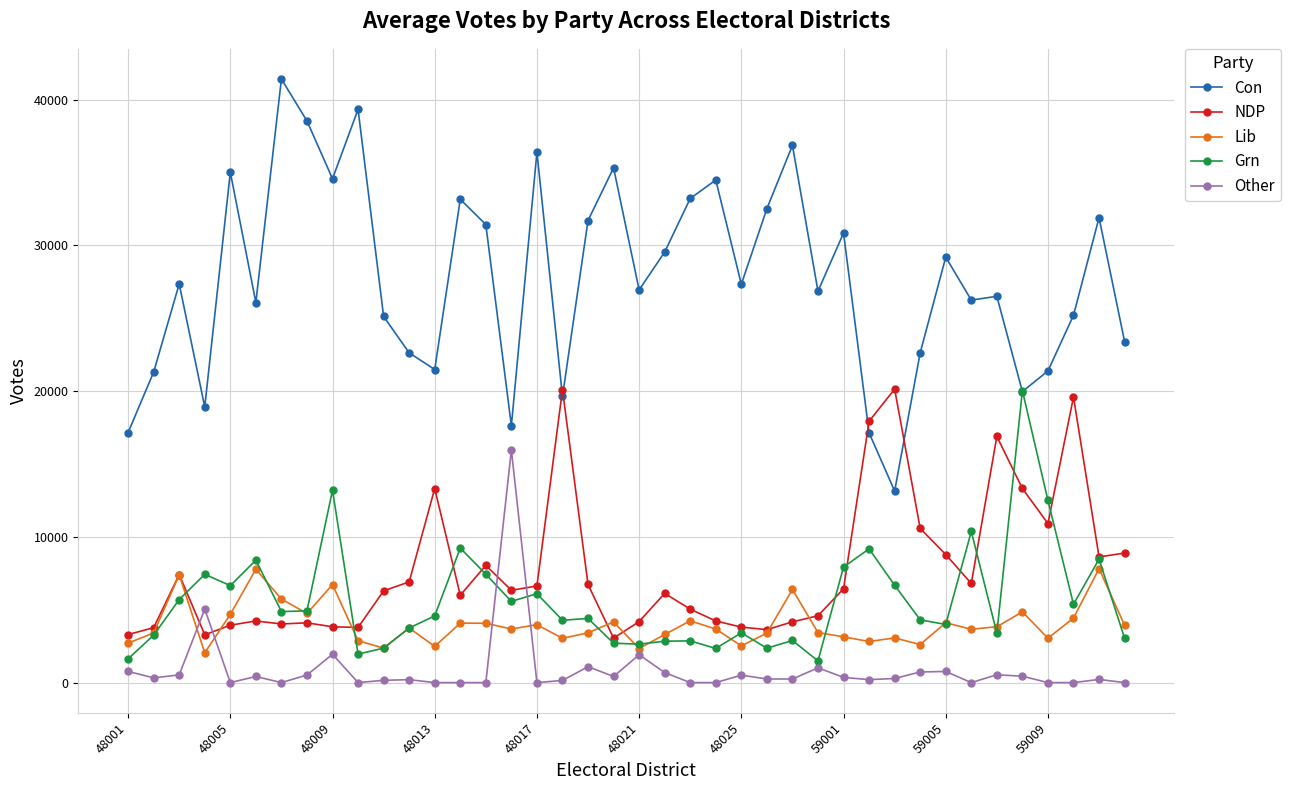

What is the greatest value displayed?

41425